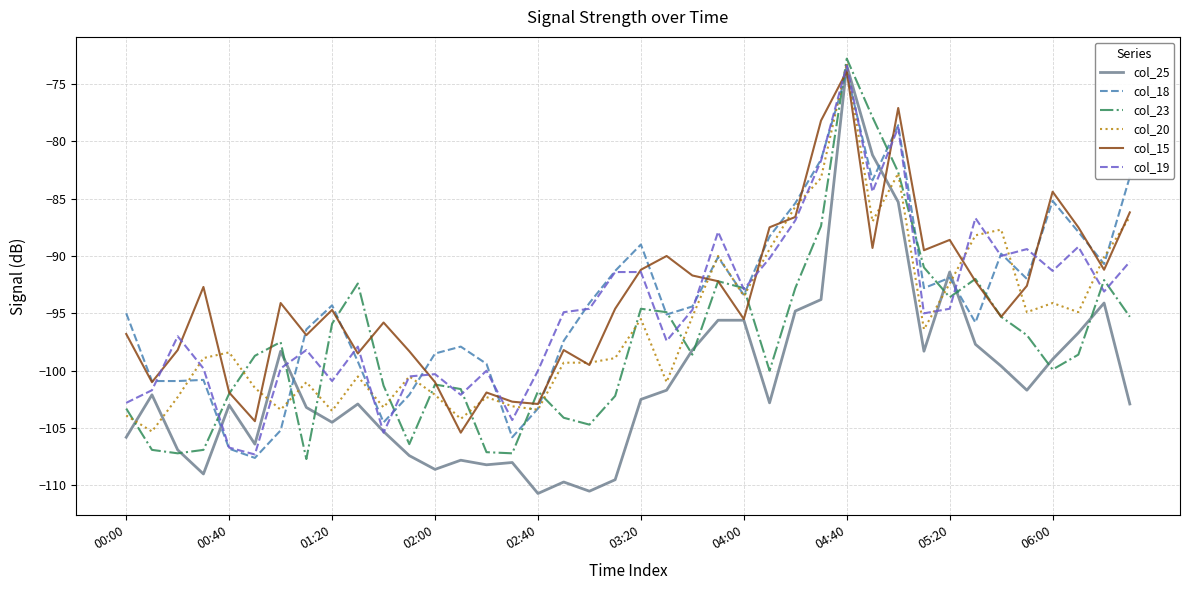

Which series has the largest range (max minus min)?

col_25